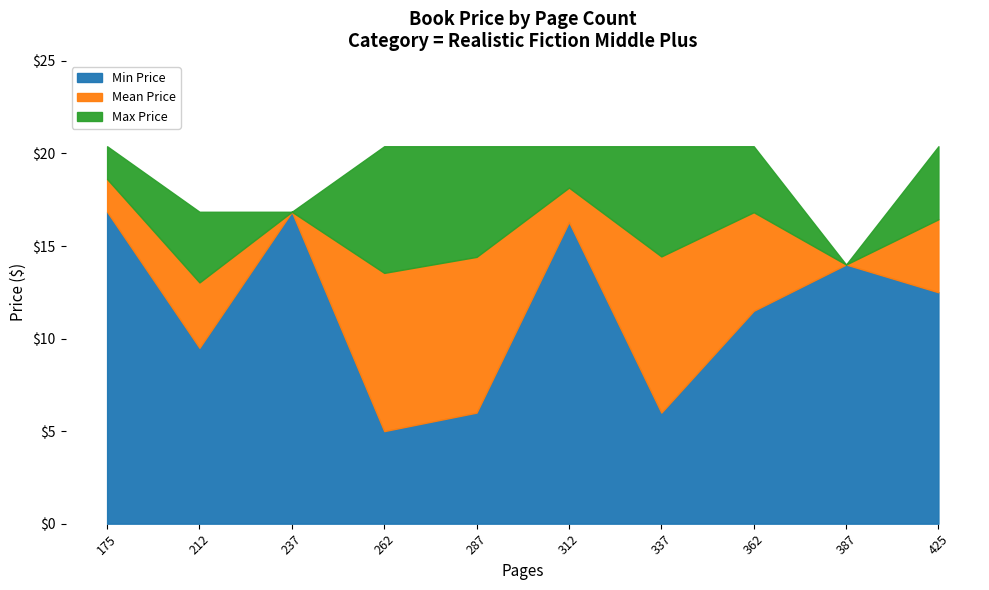

What is the minimum value shown in the chart?

5.0